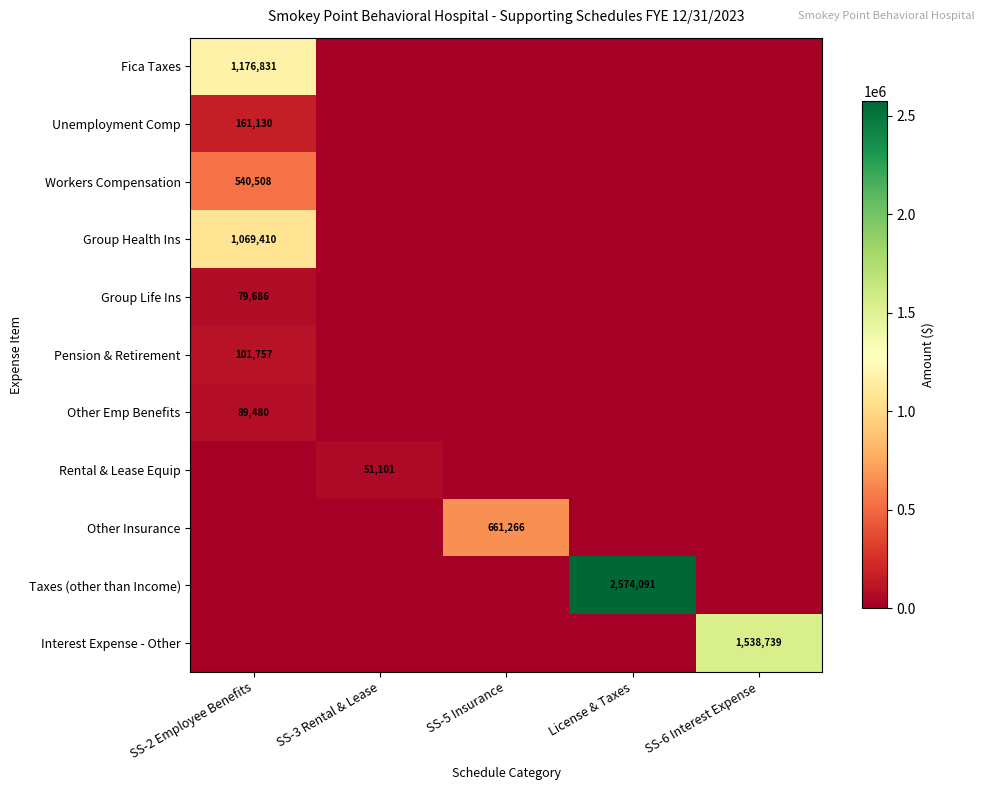

The Pension & Retirement series shows 101757 at SS-2 Employee Benefits. True or false?

True